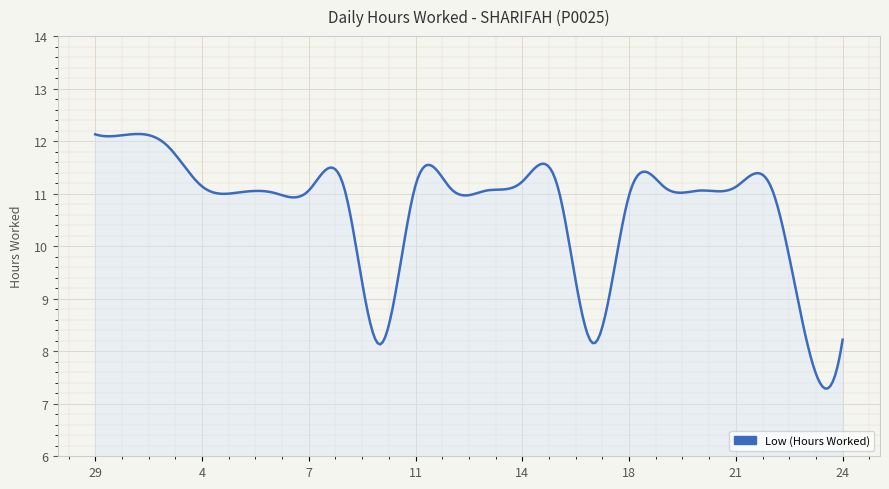

What is the difference between the maximum and minimum values?

4.8